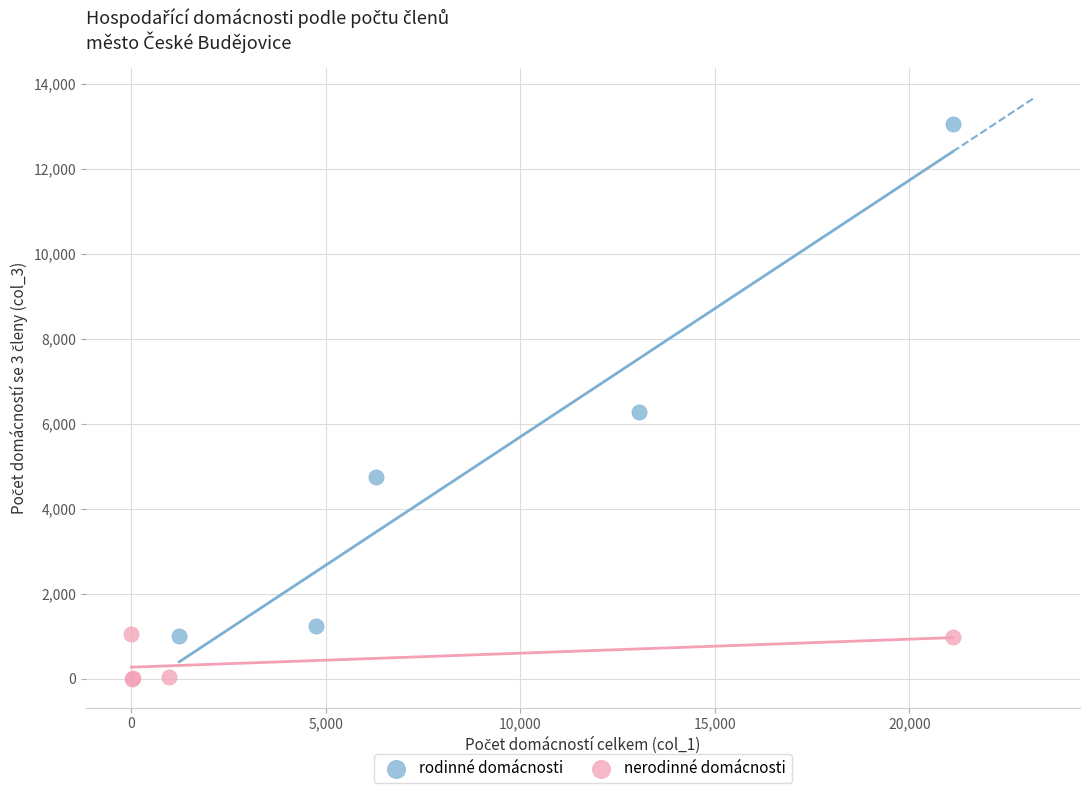

Which series reaches the minimum Y coordinate?

nerodinné domácnosti